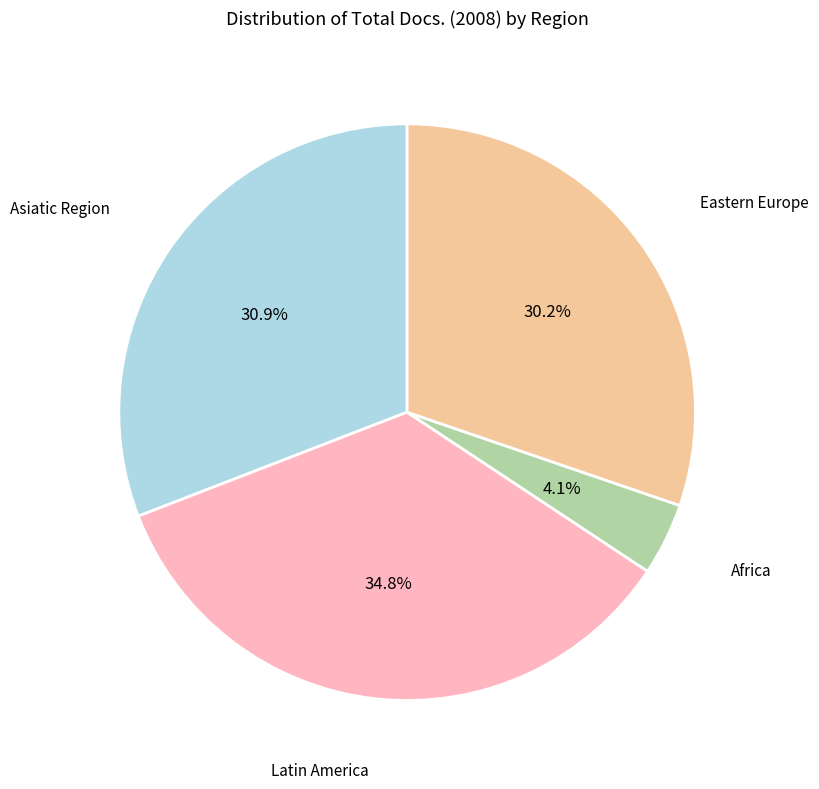

Is there any slice that represents more than half of the pie?

No